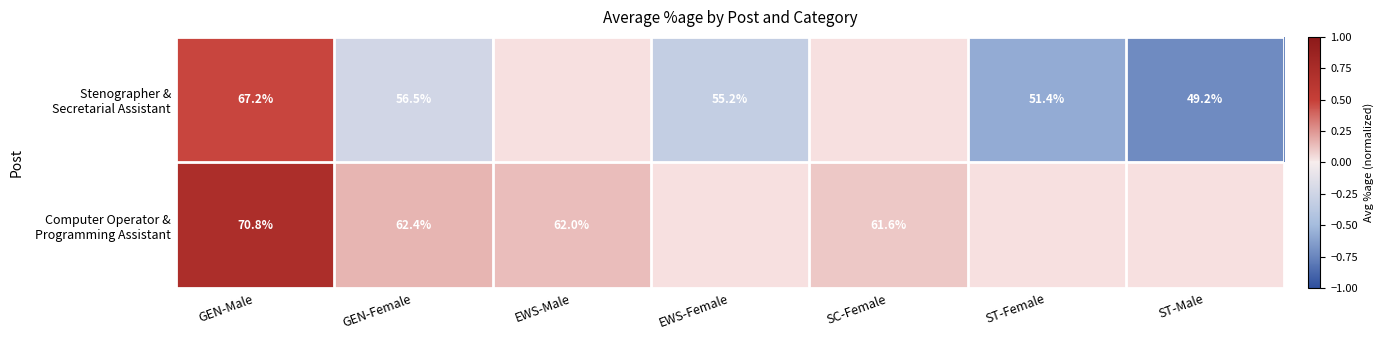

Between SC-Female and EWS-Male, which is larger?

EWS-Male